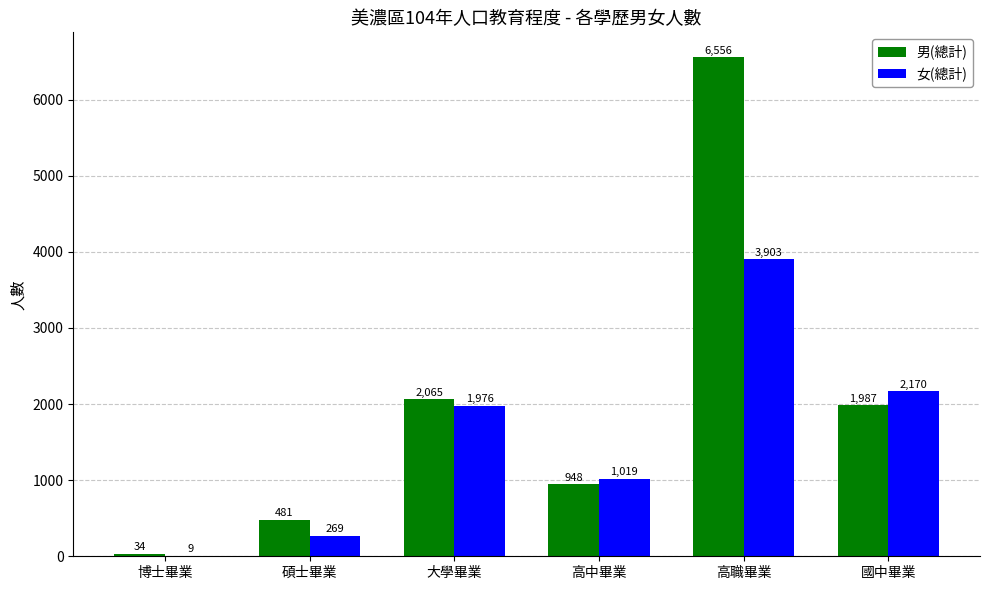

Is it true that 男(總計) equals 3456 at 國中畢業?

False